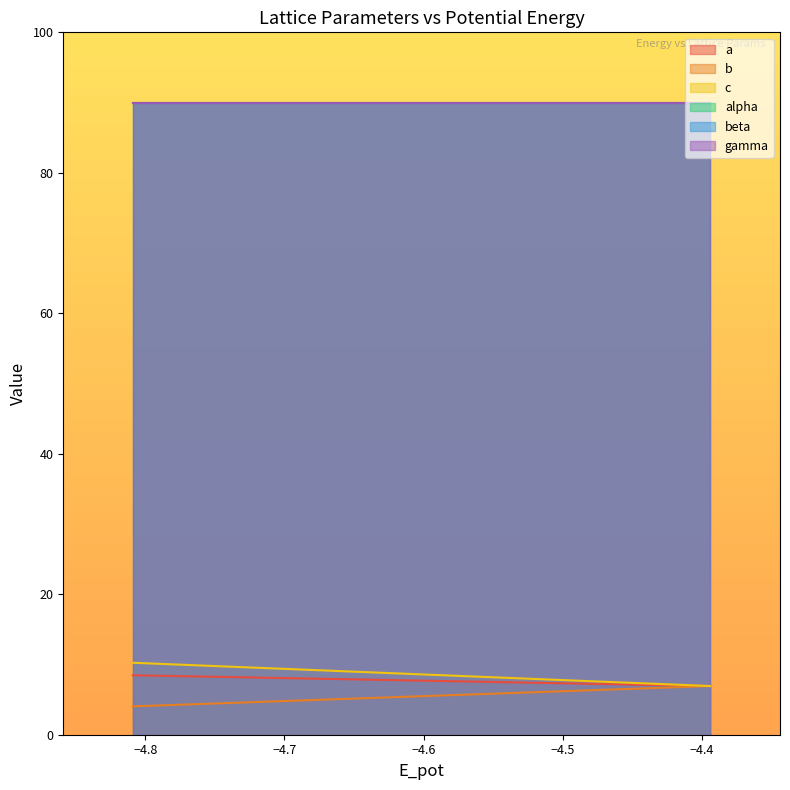

What is the highest value of the c series?

10.2